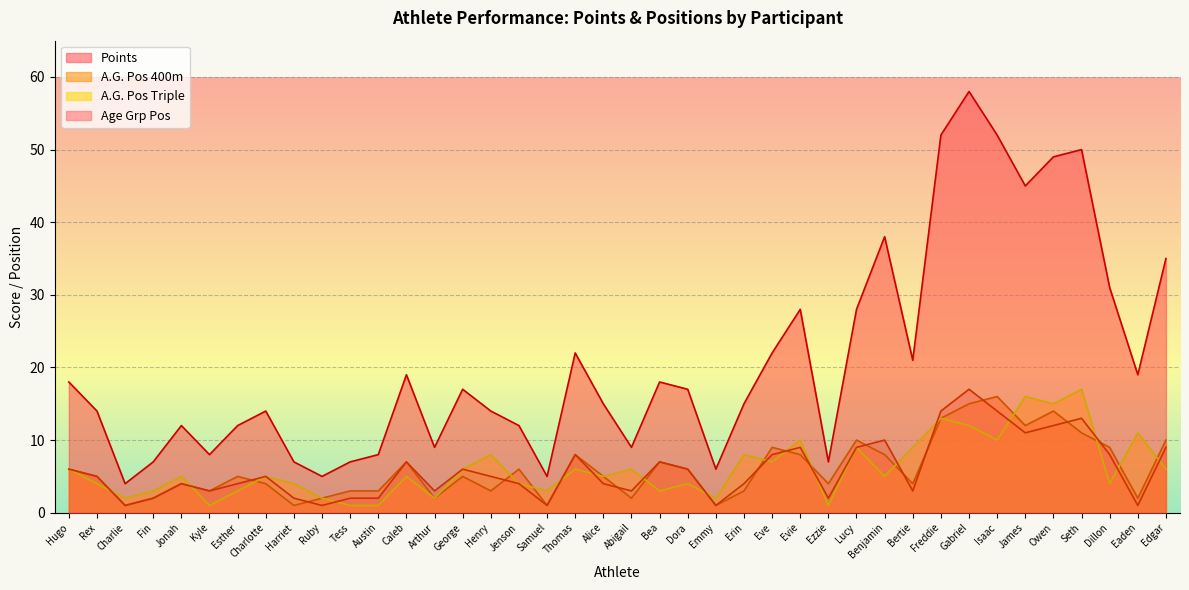

What value does the Points series have at Esther, to the nearest 10?

10